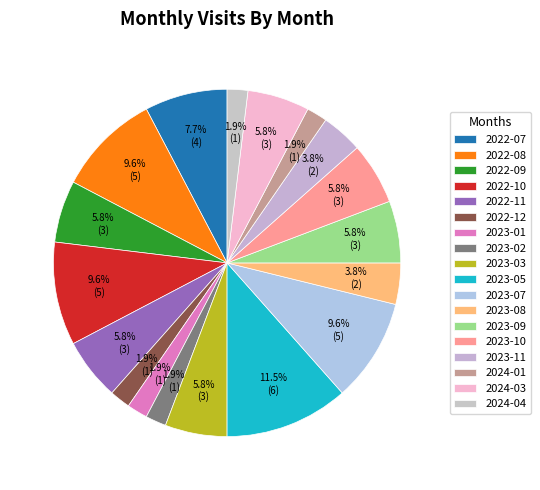

To the nearest percent, what is the difference between the largest and smallest slice percentages?

10%